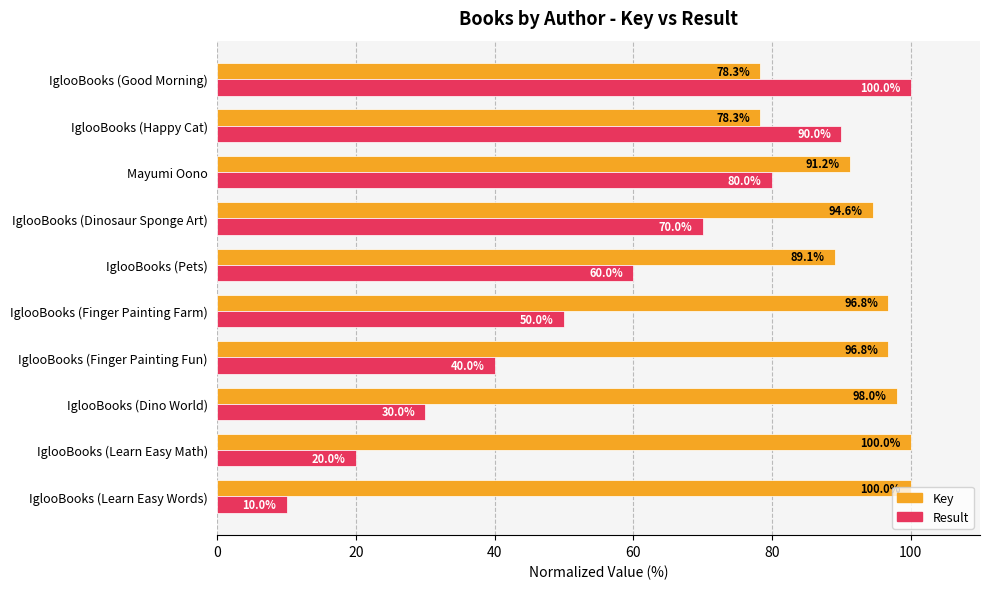

At how many categories does at least one series exceed 17?

10